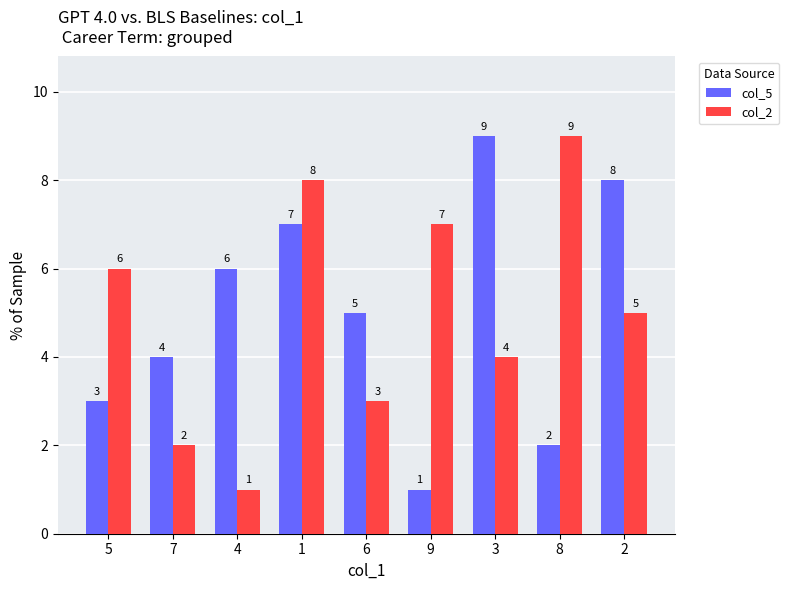

Where is col_2 nearest to the value 5?

2